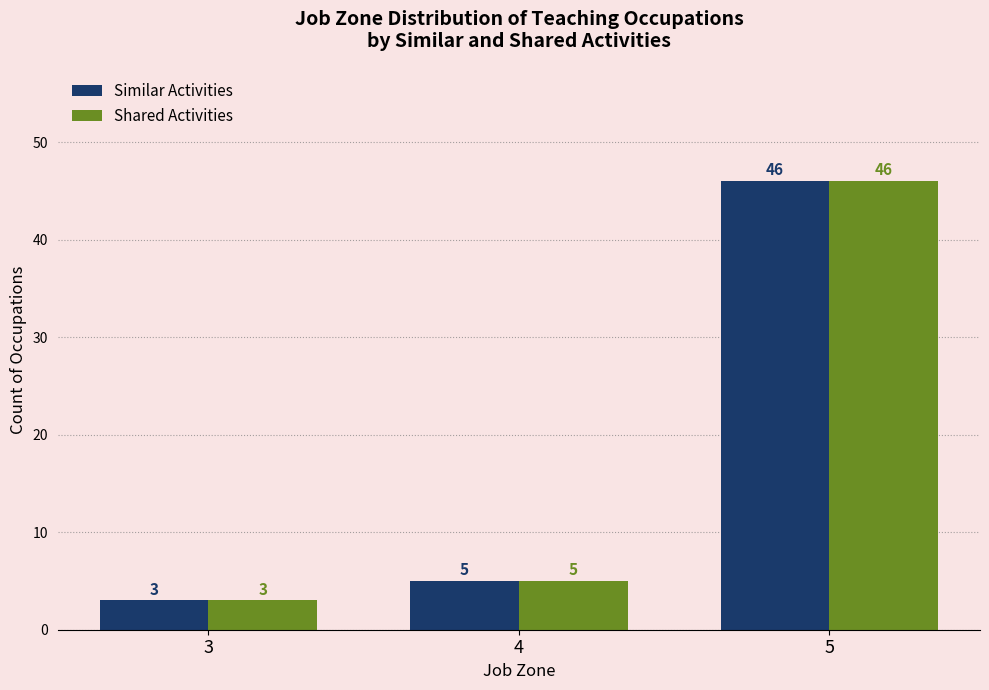

The Shared Activities series shows 3 at 3. True or false?

True